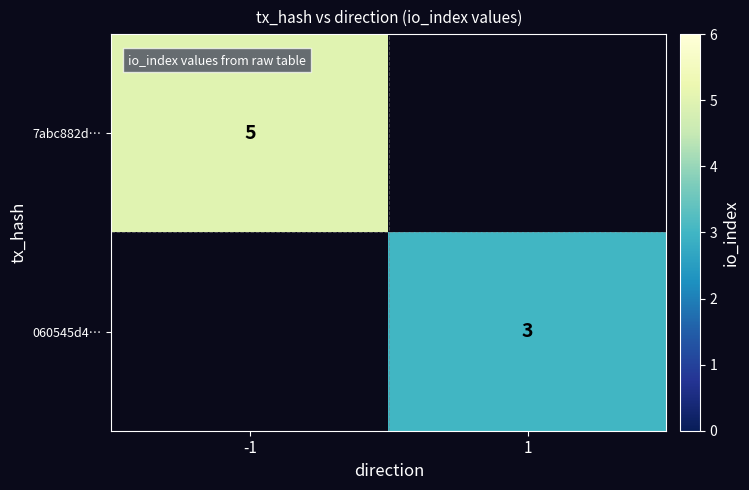

True or false: 060545d4… has a value of 3 at 1.

True